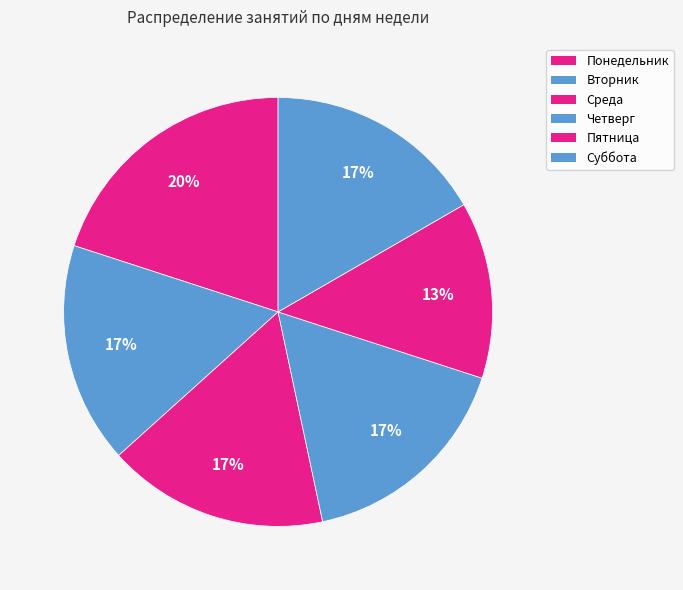

How many segments does this pie chart have?

6